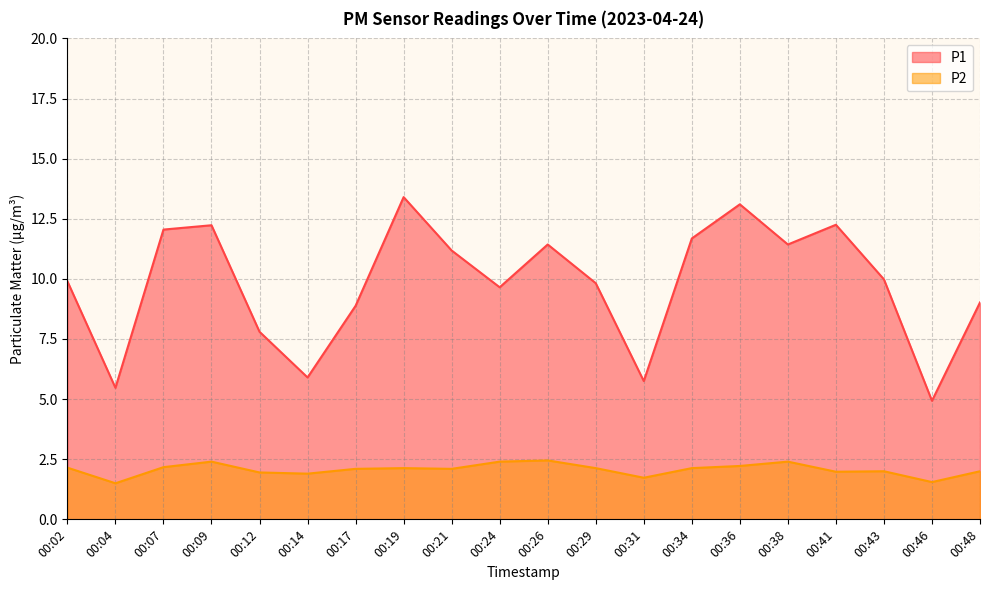

The P1 series shows 3.6 at 00:24. True or false?

False